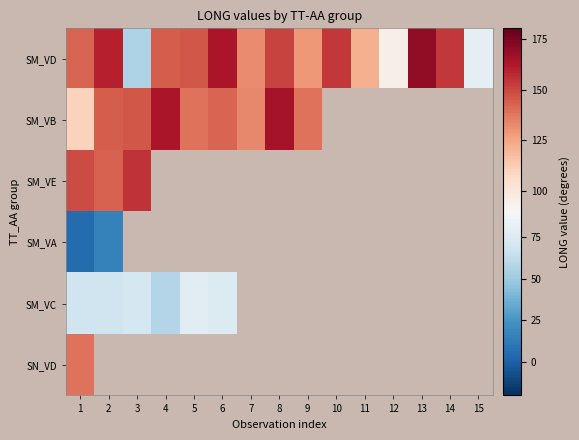

At which category does the chart reach its minimum across all series?

10